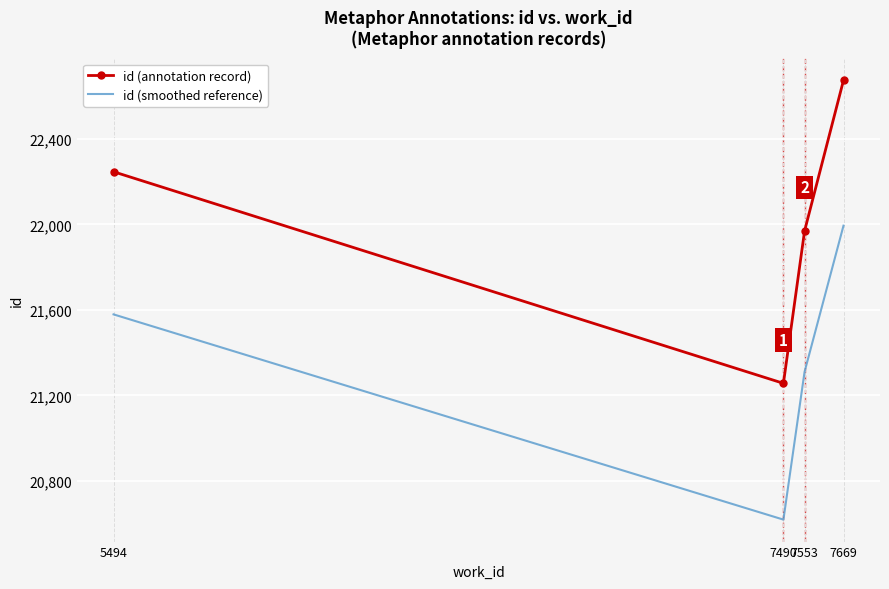

What is the difference between the second highest and second lowest values in the id (annotation record) series?

277.0